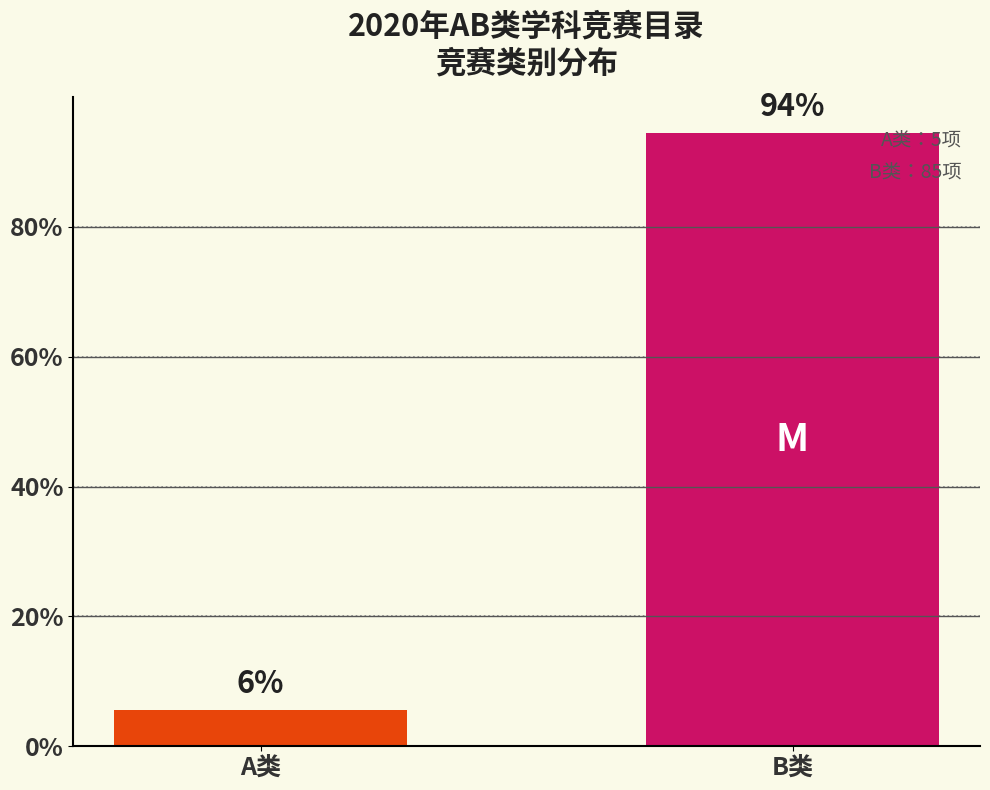

The value at B类 is 139.3. True or false?

False